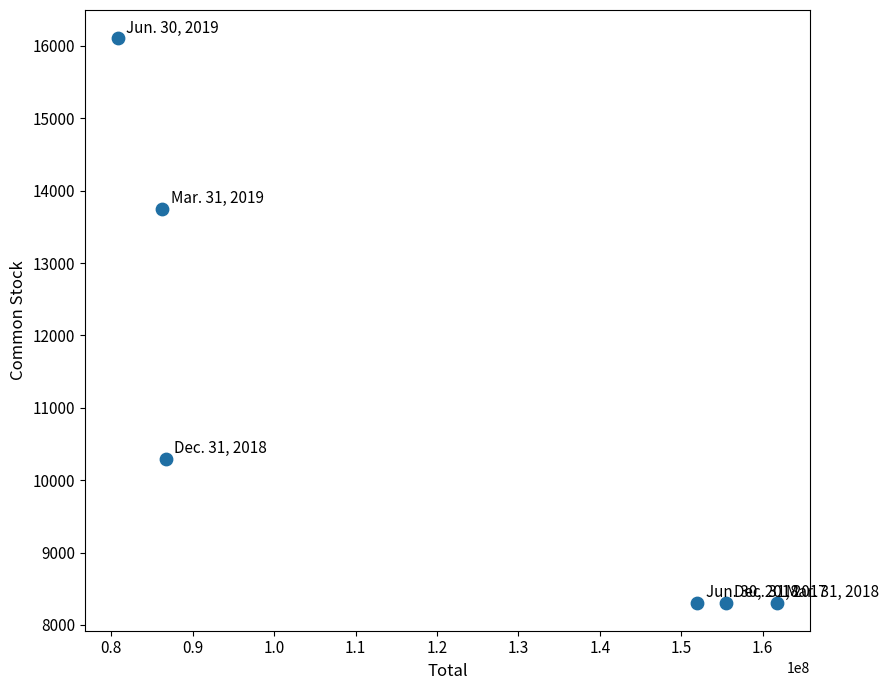

What Y value in the scatter plot is closest to 12208?

13747